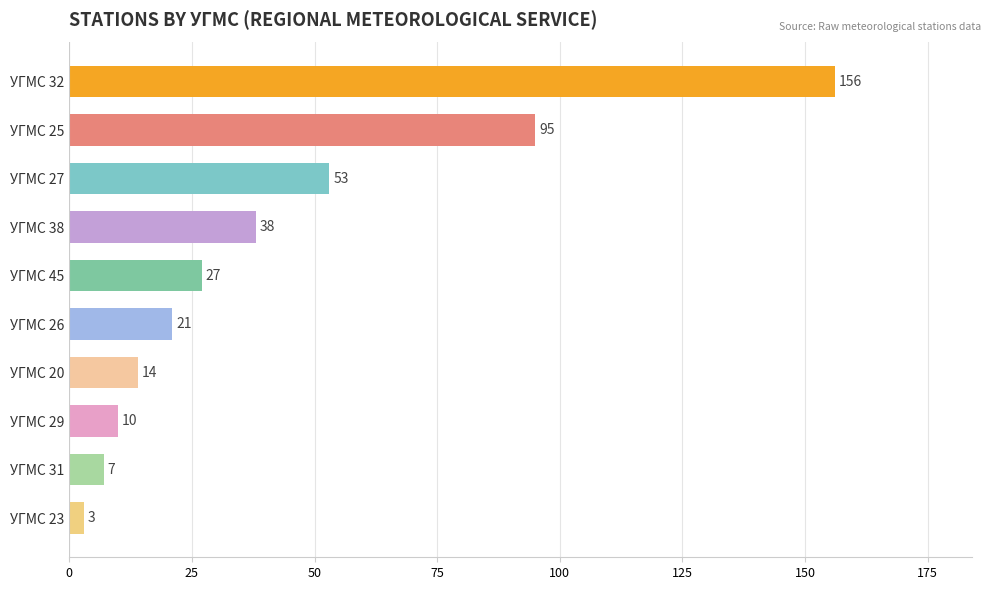

Where is the data nearest to the value 79?

УГМС 25